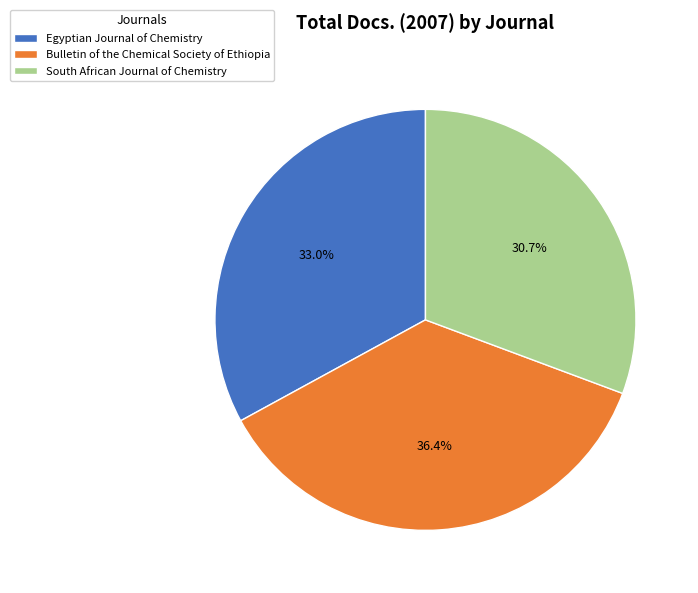

How many slices are in this pie chart?

3